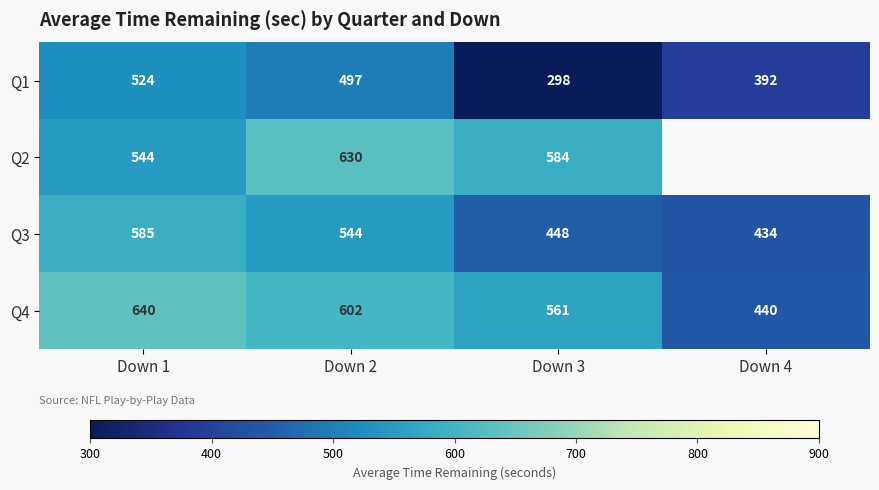

Rank the series at Down 2 from highest to lowest value.

Q2, Q4, Q3, Q1